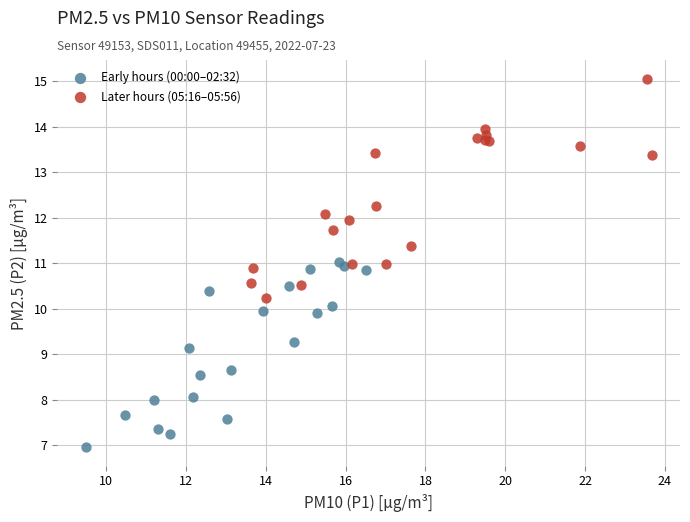

Which series has the widest spread of Y values?

Later hours (05:16–05:56)